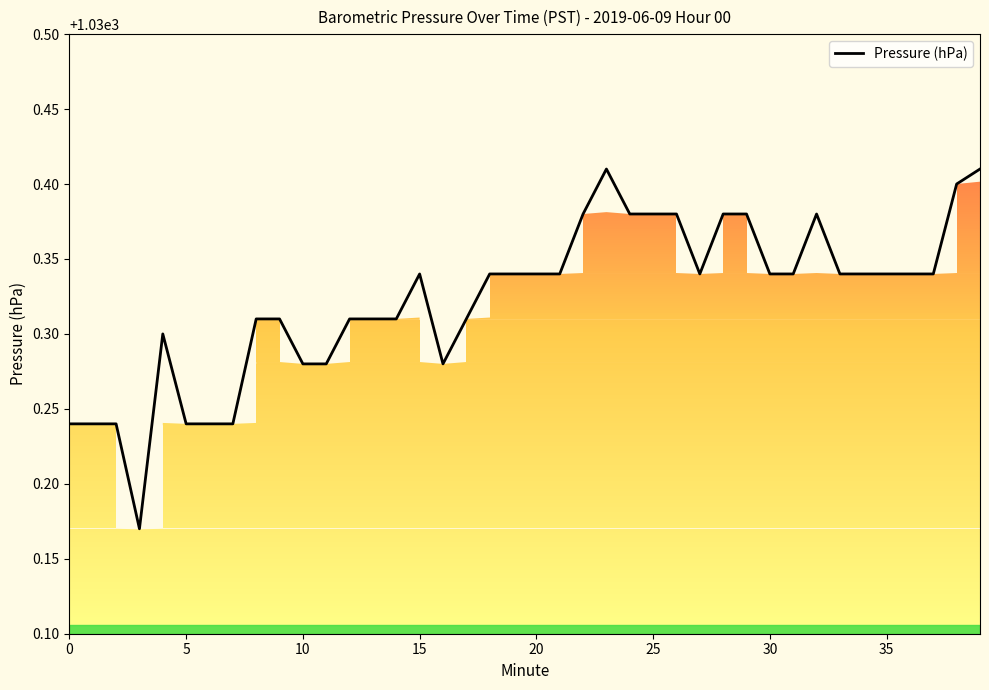

What is the sum of the values at 38 and 28?

2060.8